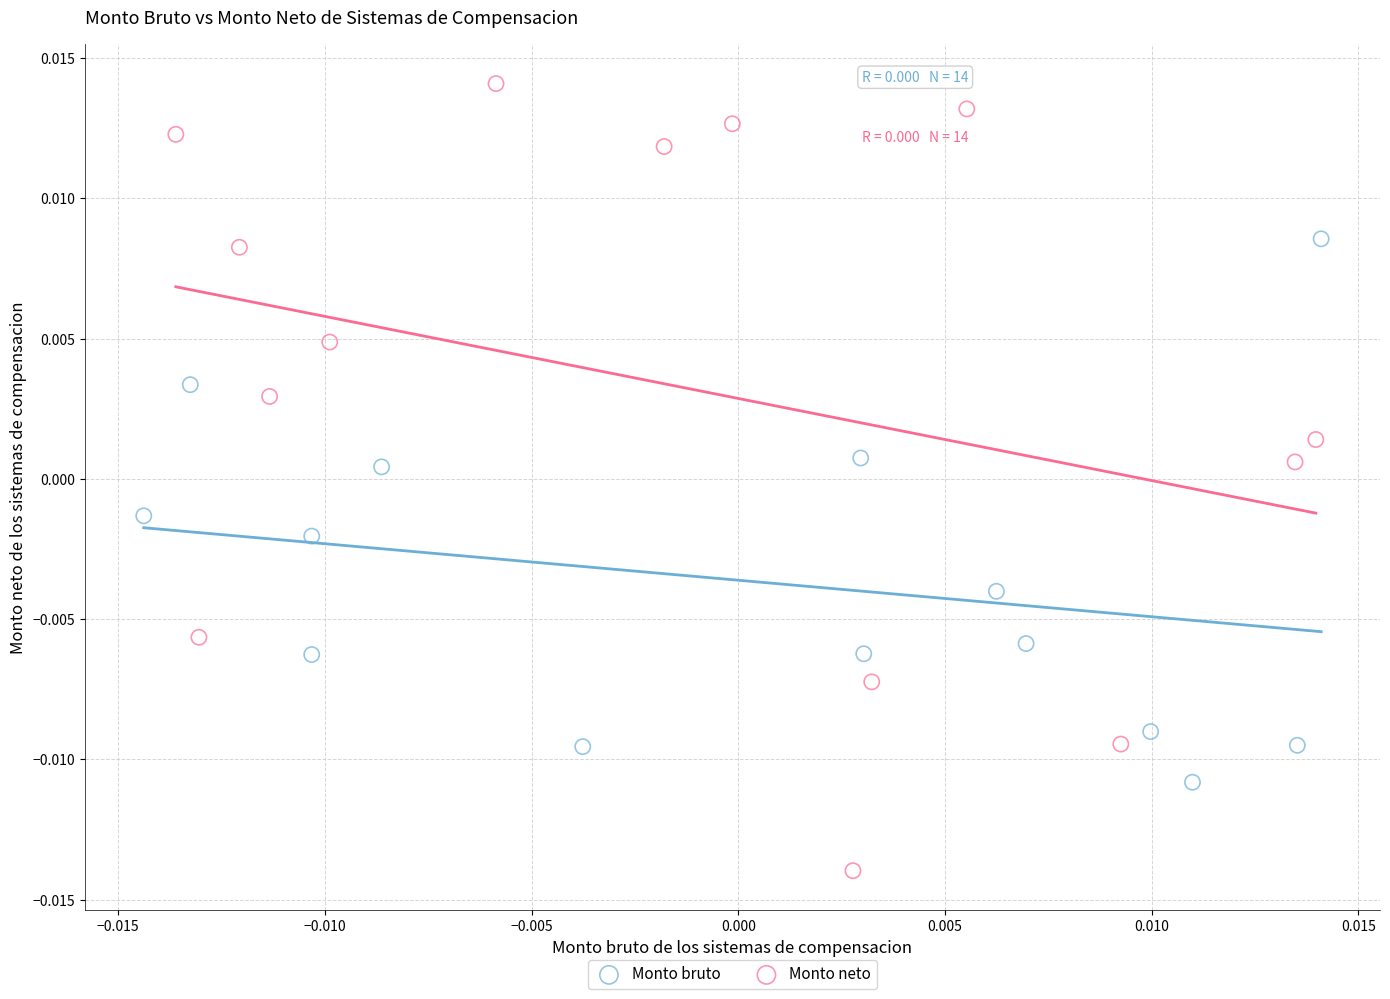

Which series has the widest spread of Y values?

Monto neto